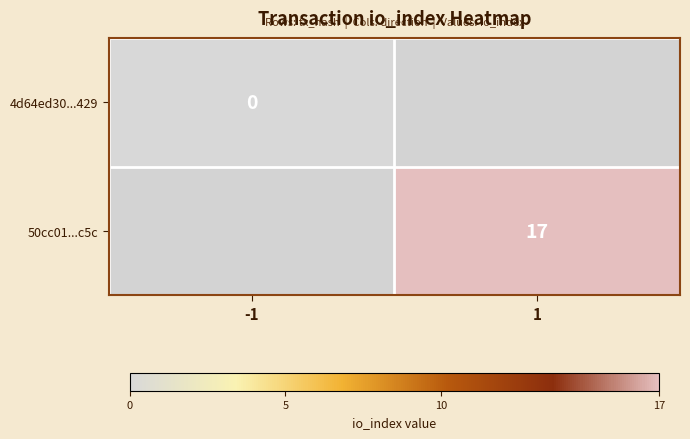

The 50cc01...c5c series shows 17 at 1. True or false?

True